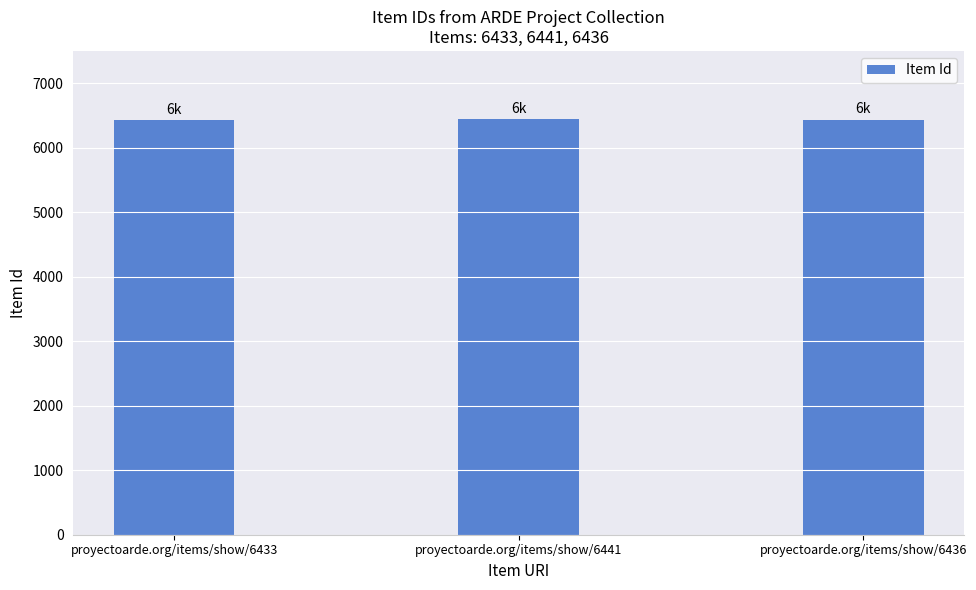

Where is the data nearest to the value 6437?

proyectoarde.org/items/show/6436